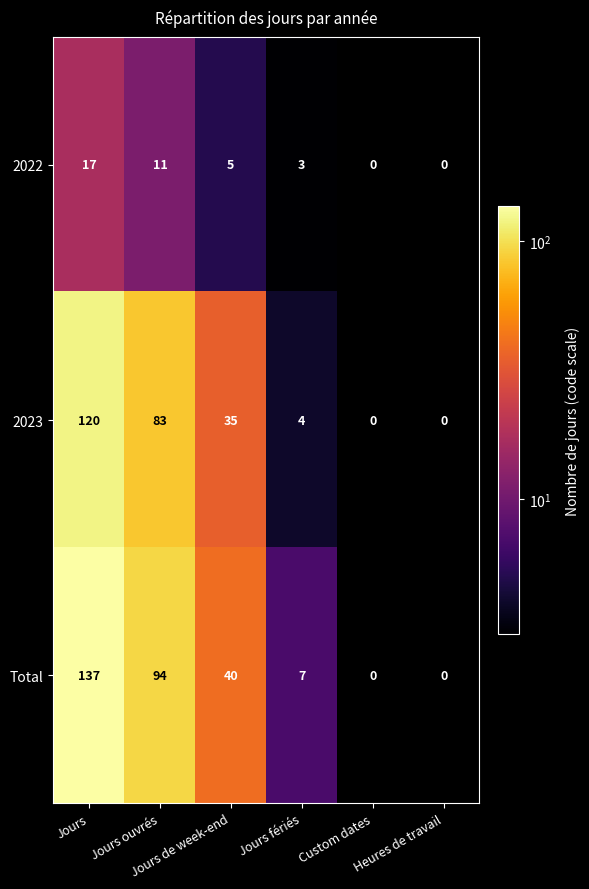

At which category is the sum across all series the highest?

Jours